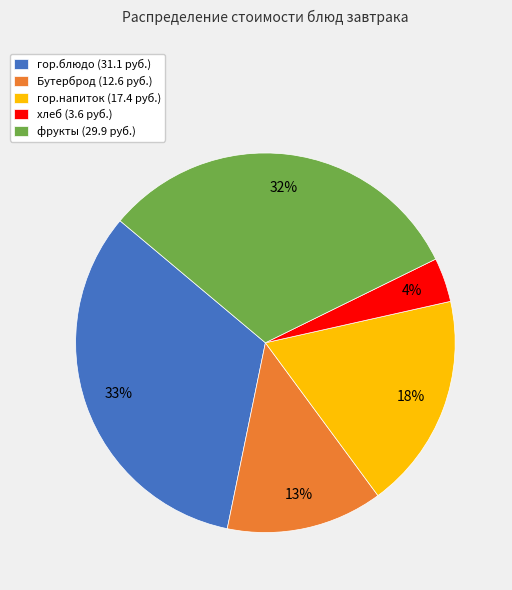

How many slices are in this pie chart?

5